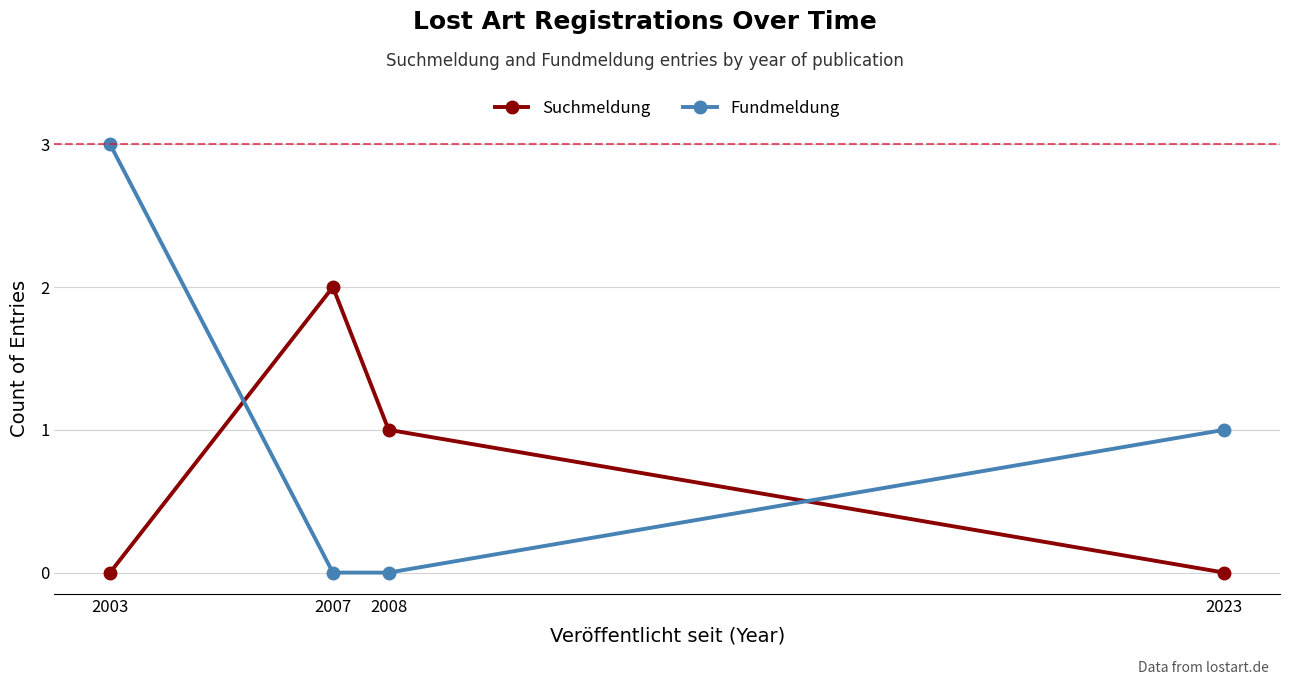

List the series in order of their peak value, highest first.

Fundmeldung, Suchmeldung